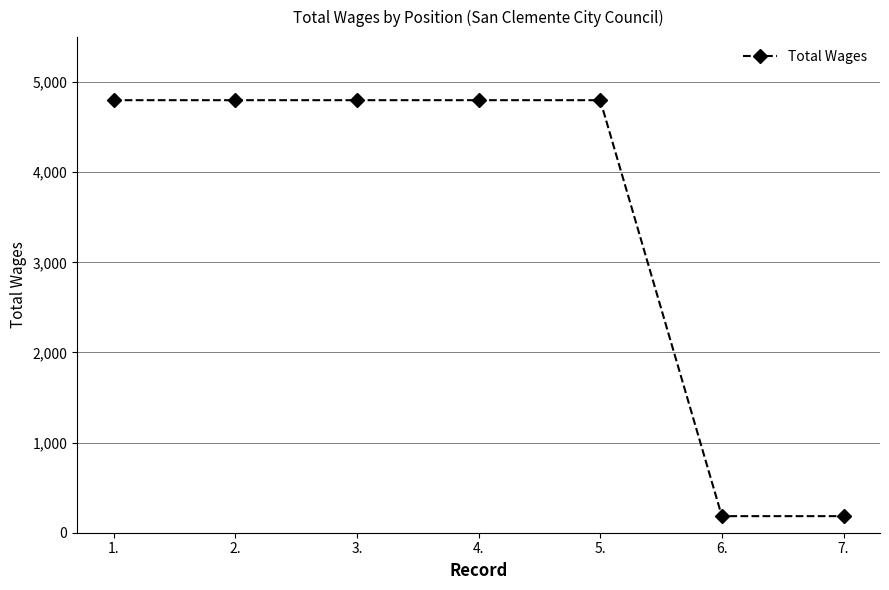

What is the smallest value displayed?

184